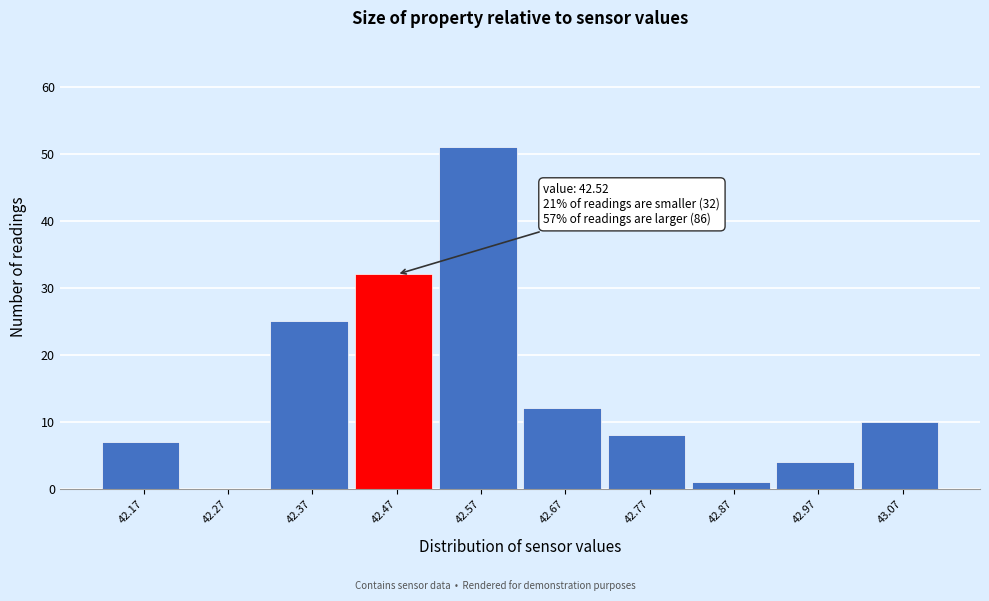

The chart shows a value of 51 at 42.57. True or false?

True